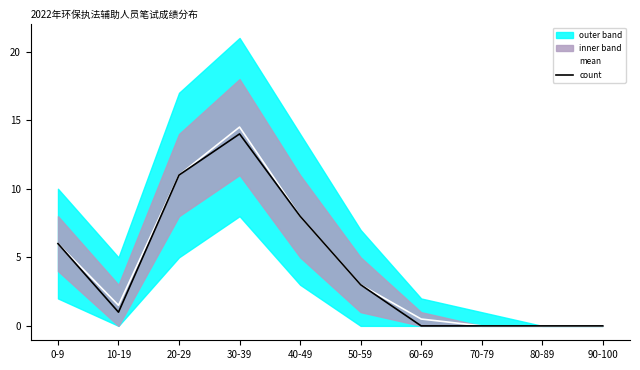

How many data points in count are above 3?

4